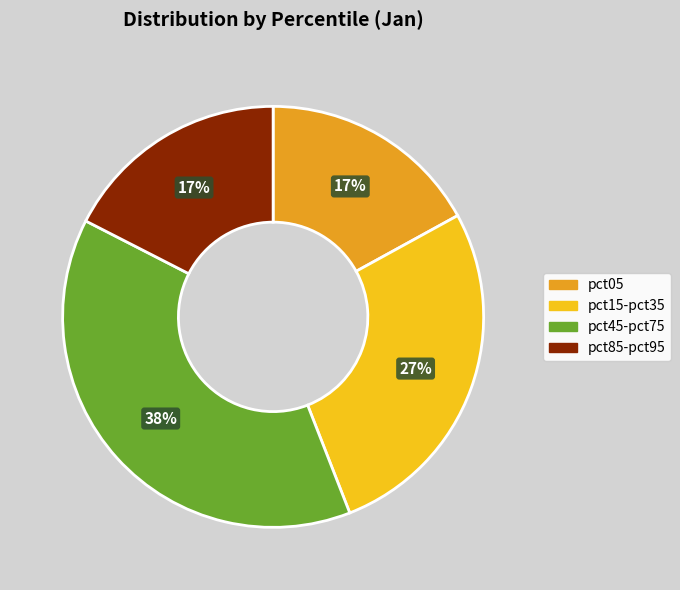

To the nearest percent, what is the average slice percentage?

25%